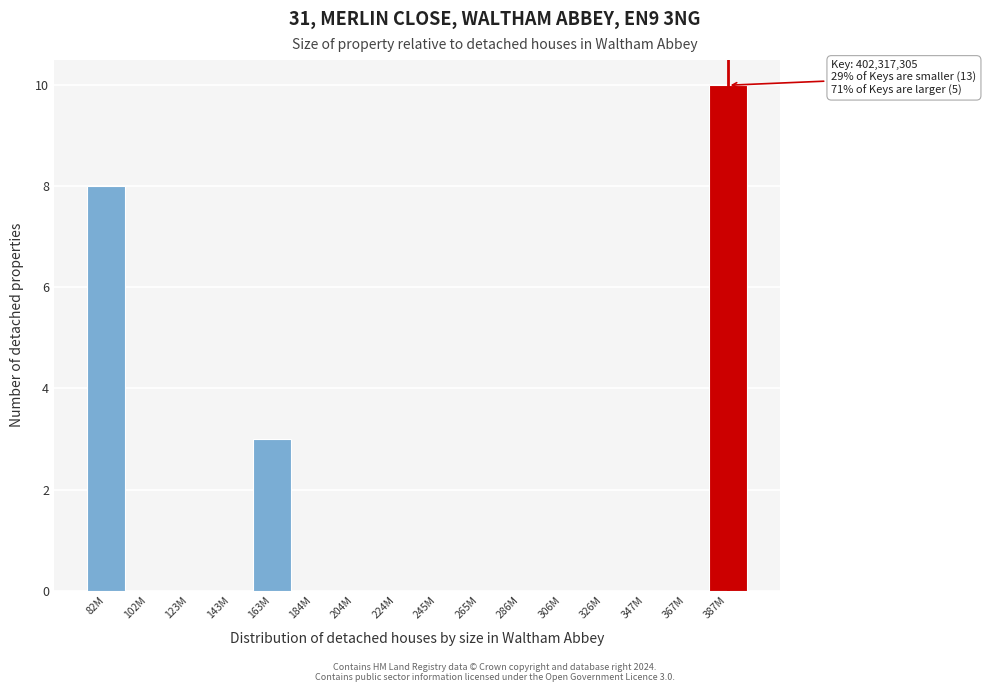

Reading right to left, list all the values displayed in this chart.

387M=10	367M=0	347M=0	326M=0	306M=0	286M=0	265M=0	245M=0	224M=0	204M=0	184M=0	163M=3	143M=0	123M=0	102M=0	82M=8